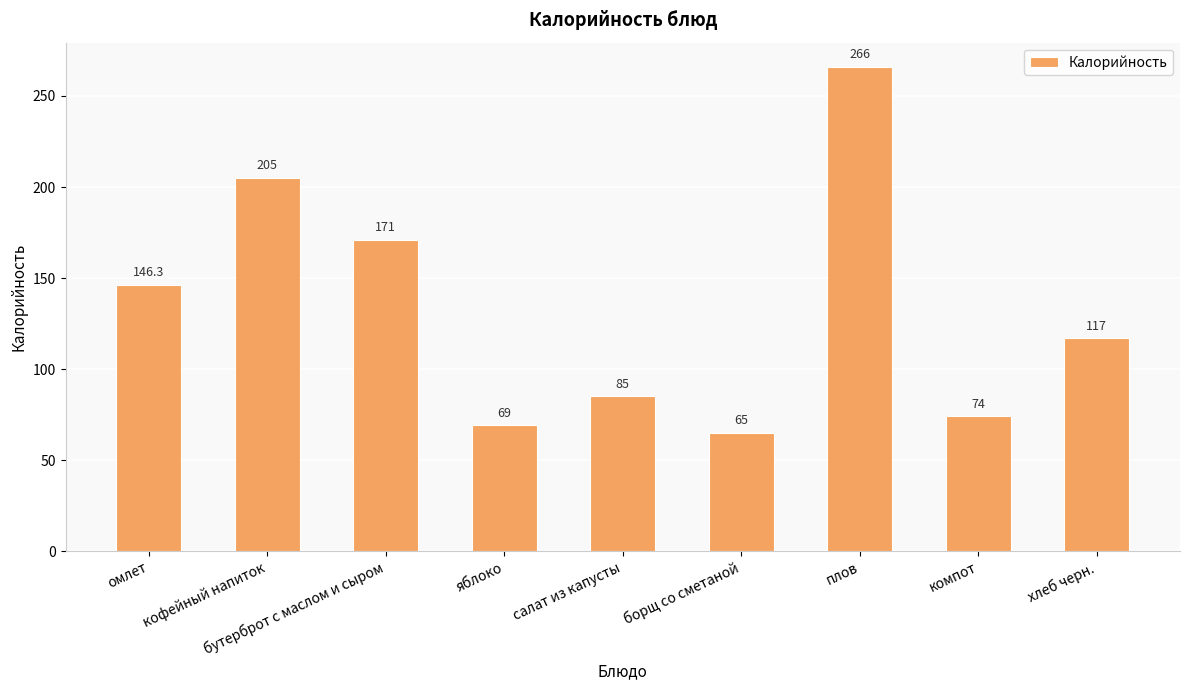

How many distinct data groups are displayed?

1